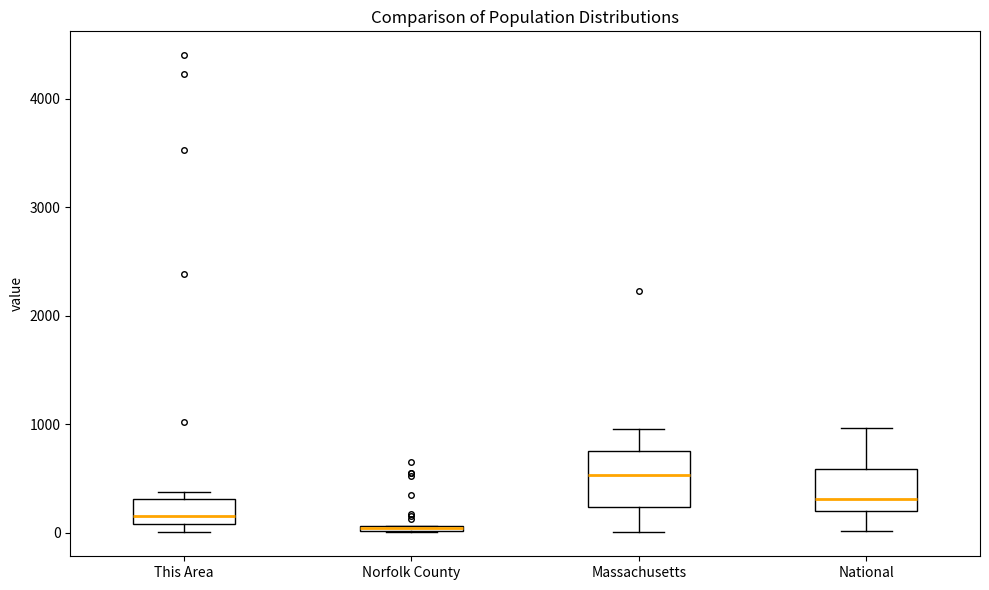

Where is the upper edge of the box for Norfolk County on the y-axis? The values are not printed on the chart, so give them approximately, as read against the axis.

100